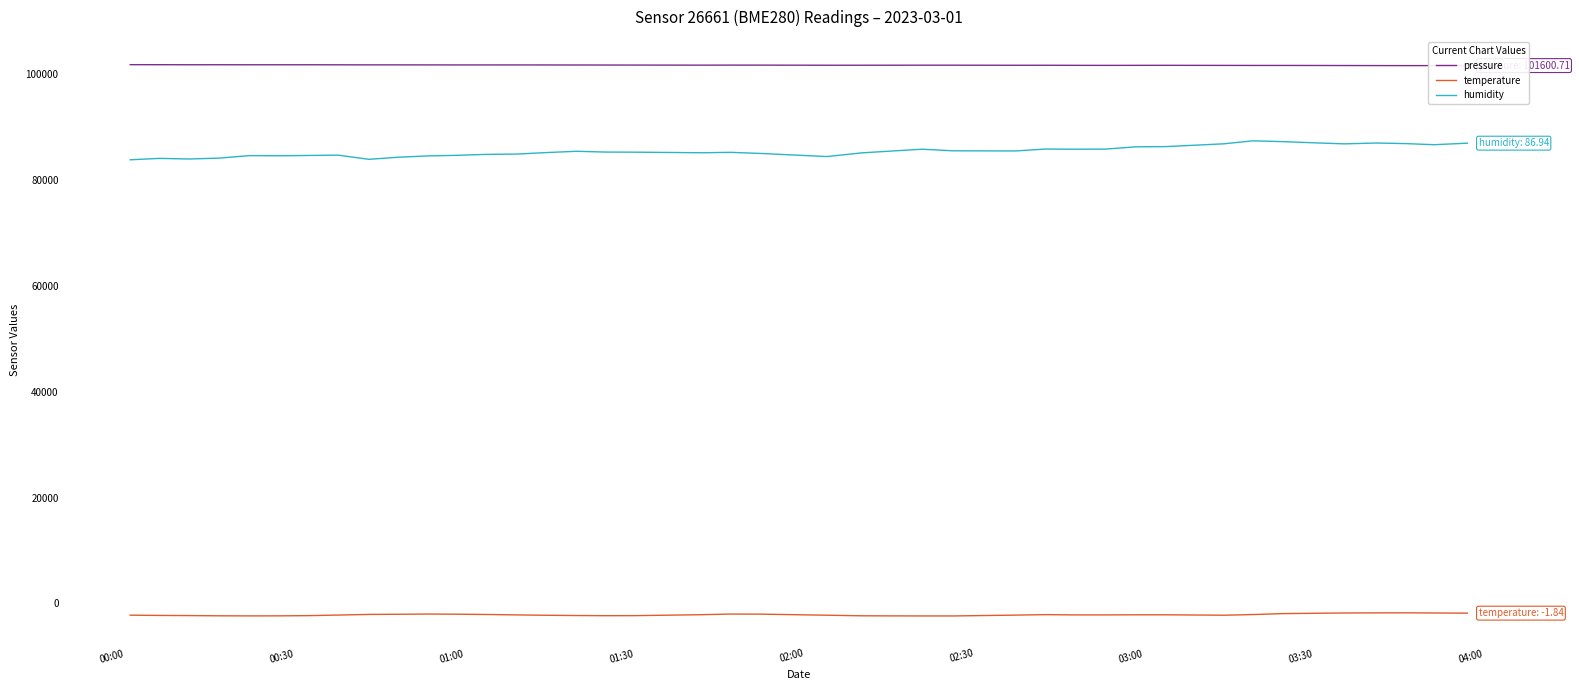

What are all the series names shown in the legend?

pressure, temperature, humidity